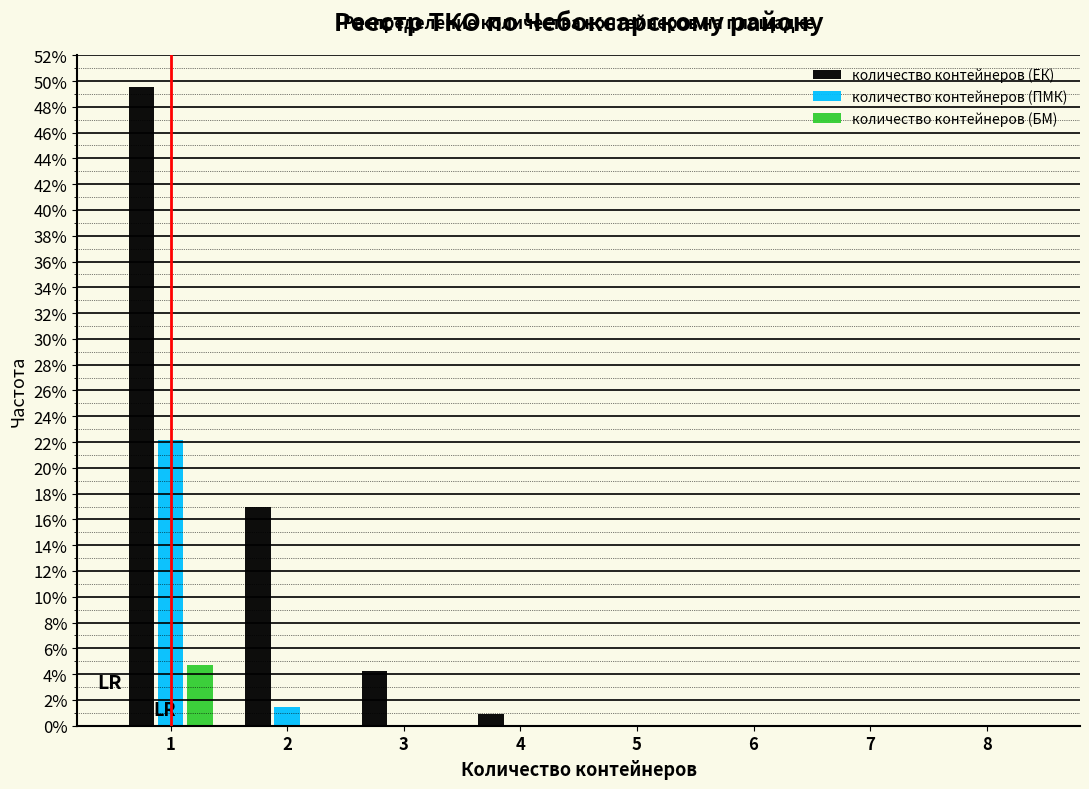

In the количество контейнеров (БМ) series, which range on the x-axis has the tallest bar?

0.5 to 1.5